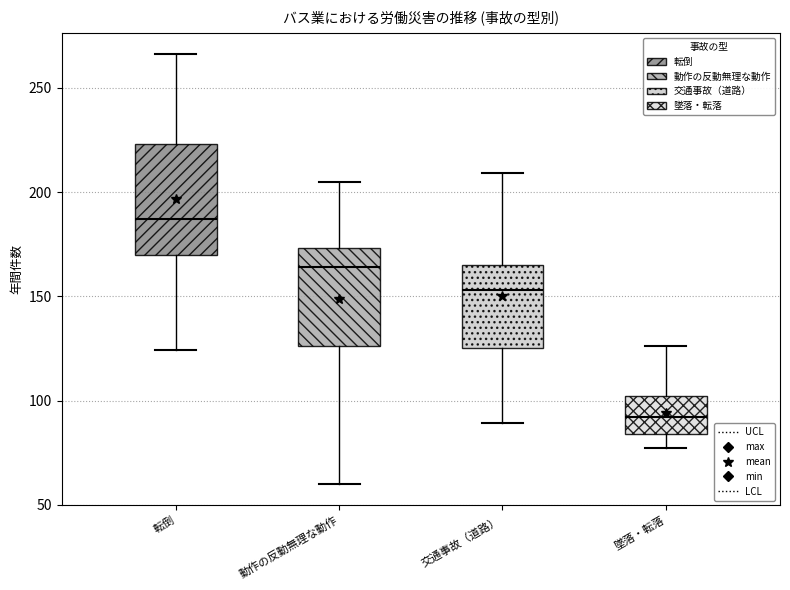

Reading left to right, transcribe this box plot: for each box, give where its median line is, the range the box spans, and where its two whiskers end, as read against the y-axis. The values are not printed on the chart, so give them approximately, as read against the axis.

転倒: median 185, box 170 to 225, whiskers 125 to 265
動作の反動無理な動作: median 165, box 125 to 175, whiskers 60 to 205
交通事故（道路）: median 155, box 125 to 165, whiskers 90 to 210
墜落・転落: median 90, box 85 to 100, whiskers 75 to 125